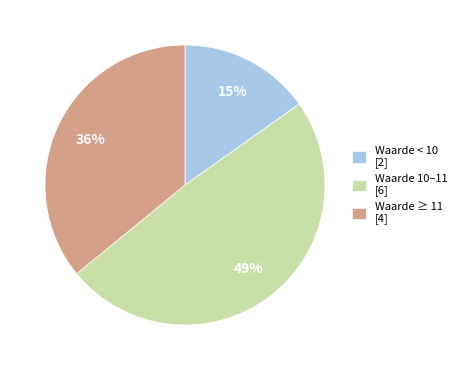

To the nearest percent, what is the difference between the largest and smallest slice percentages?

34%